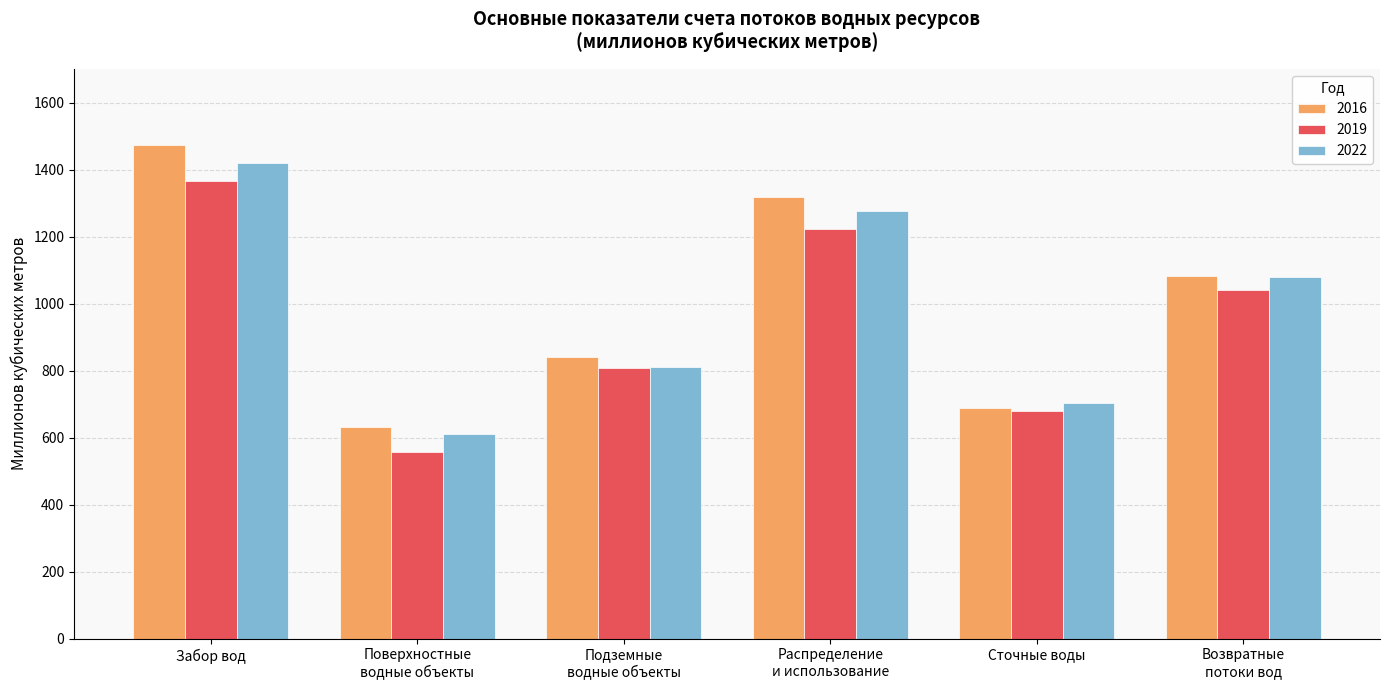

What is the spread (max minus min) of values at Забор вод?

107.7